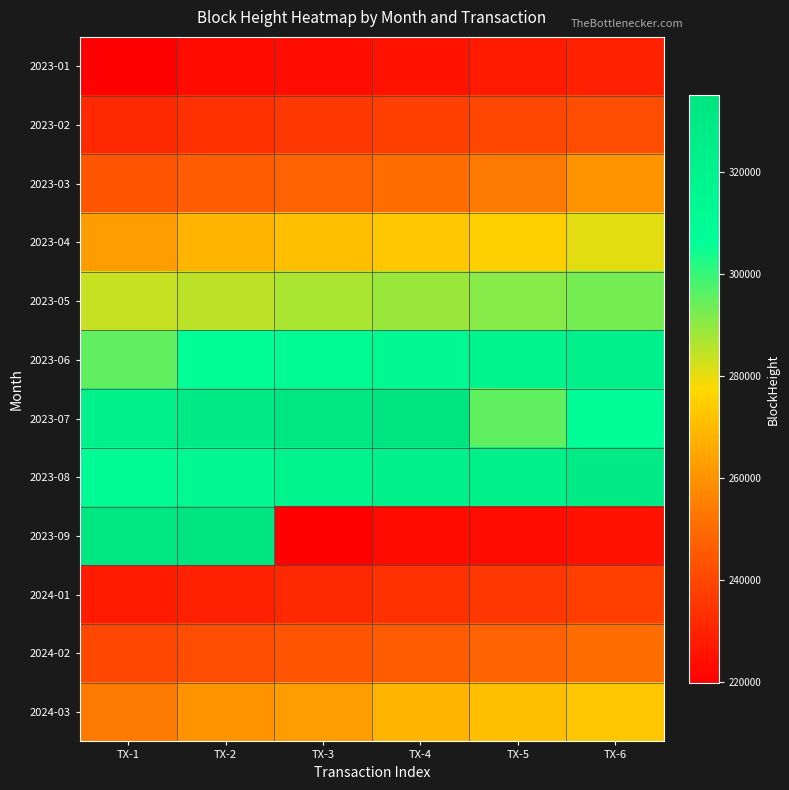

Reading left to right, what are all the values shown in this chart?

2023-01: TX-1=219722	TX-2=222943	TX-3=223977	TX-4=225410	TX-5=227496	TX-6=229262
2023-02: TX-1=231653	TX-2=233790	TX-3=235478	TX-4=237904	TX-5=239905	TX-6=241654
2023-03: TX-1=243944	TX-2=245670	TX-3=247747	TX-4=250151	TX-5=253834	TX-6=260349
2023-04: TX-1=262289	TX-2=268212	TX-3=270914	TX-4=273028	TX-5=275032	TX-6=280596
2023-05: TX-1=283756	TX-2=284975	TX-3=287064	TX-4=288767	TX-5=291060	TX-6=292998
2023-06: TX-1=295318	TX-2=308039	TX-3=310984	TX-4=313696	TX-5=318718	TX-6=320993
2023-07: TX-1=322873	TX-2=328335	TX-3=333312	TX-4=335072	TX-5=295318	TX-6=308039
2023-08: TX-1=310984	TX-2=313696	TX-3=318718	TX-4=320993	TX-5=322873	TX-6=328335
2023-09: TX-1=333312	TX-2=335072	TX-3=219722	TX-4=222943	TX-5=223977	TX-6=225410
2024-01: TX-1=227496	TX-2=229262	TX-3=231653	TX-4=233790	TX-5=235478	TX-6=237904
2024-02: TX-1=239905	TX-2=241654	TX-3=243944	TX-4=245670	TX-5=247747	TX-6=250151
2024-03: TX-1=253834	TX-2=260349	TX-3=262289	TX-4=268212	TX-5=270914	TX-6=273028